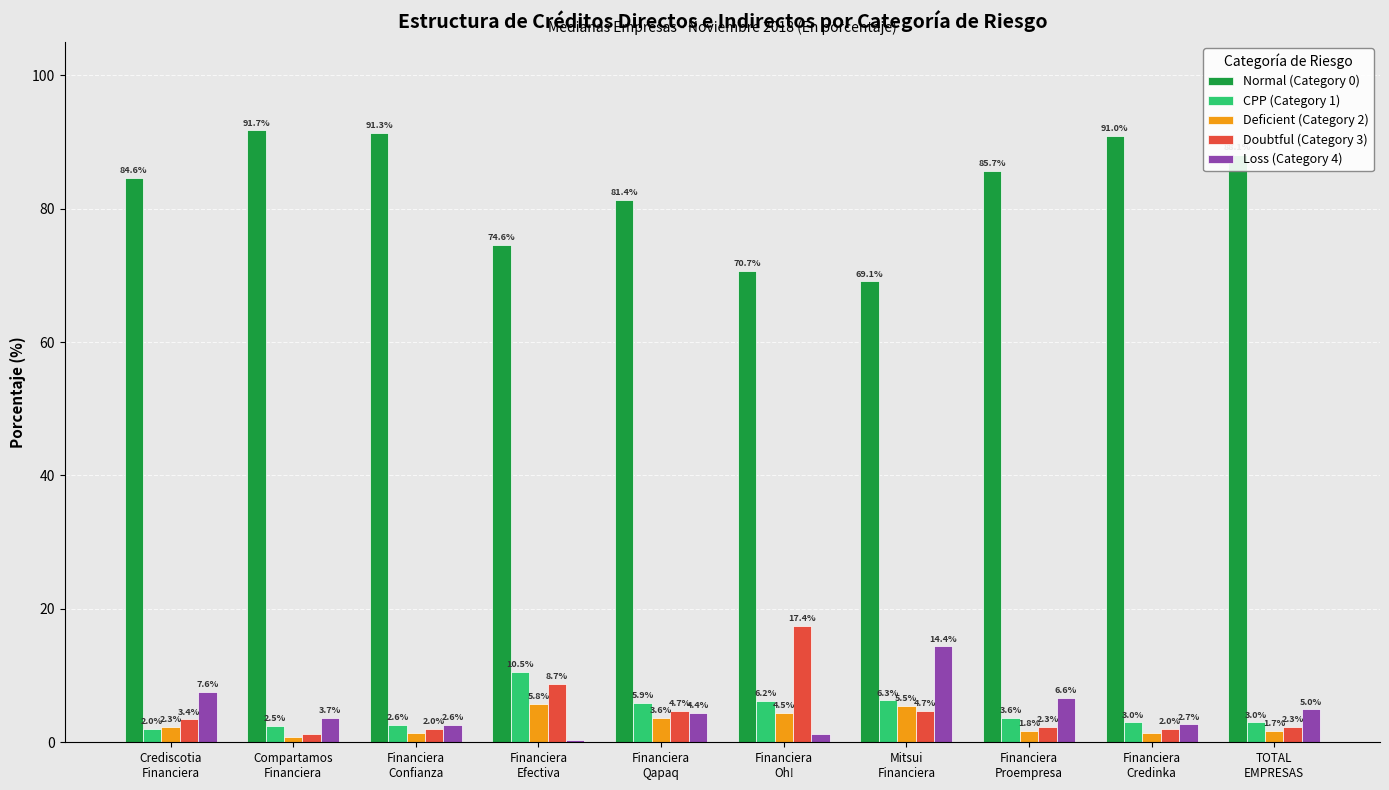

What are all the series names shown in the legend?

Normal (Category 0), CPP (Category 1), Deficient (Category 2), Doubtful (Category 3), Loss (Category 4)